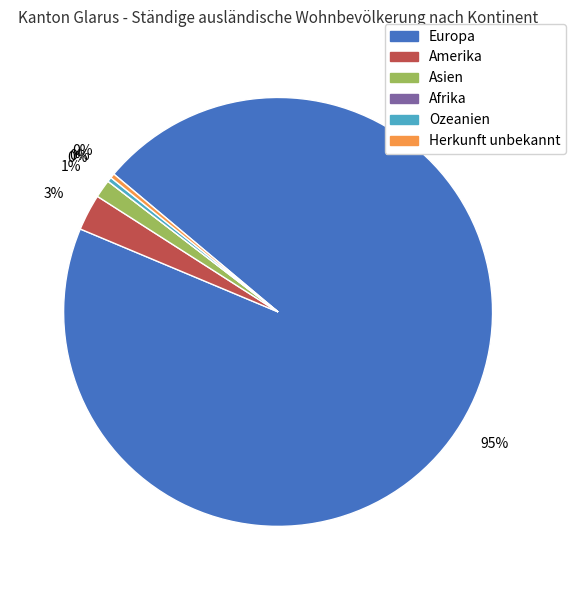

Which slice is the largest?

Europa